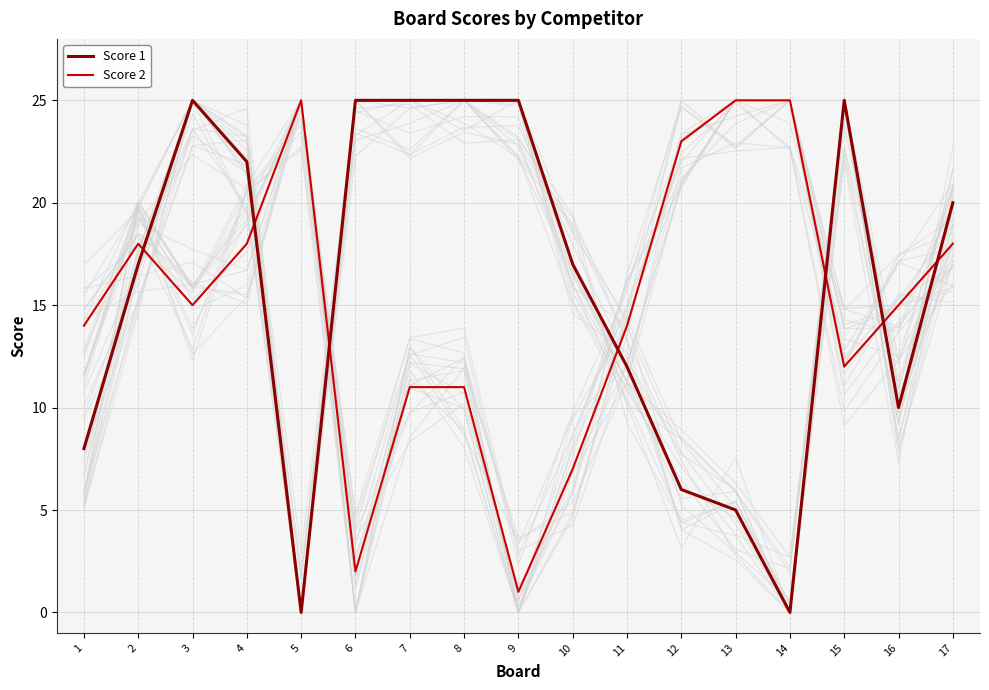

In Score 2, how many points are higher than both neighbors (excluding endpoints)?

2